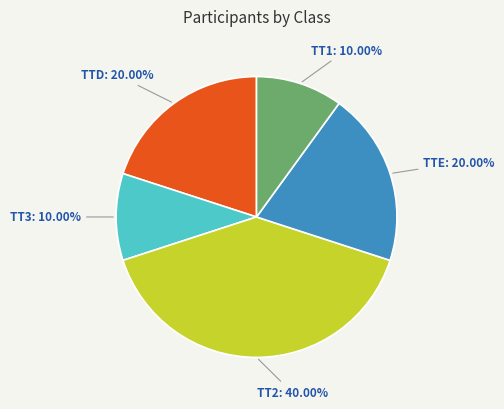

Which has a higher value, TT1 or TT2?

TT2